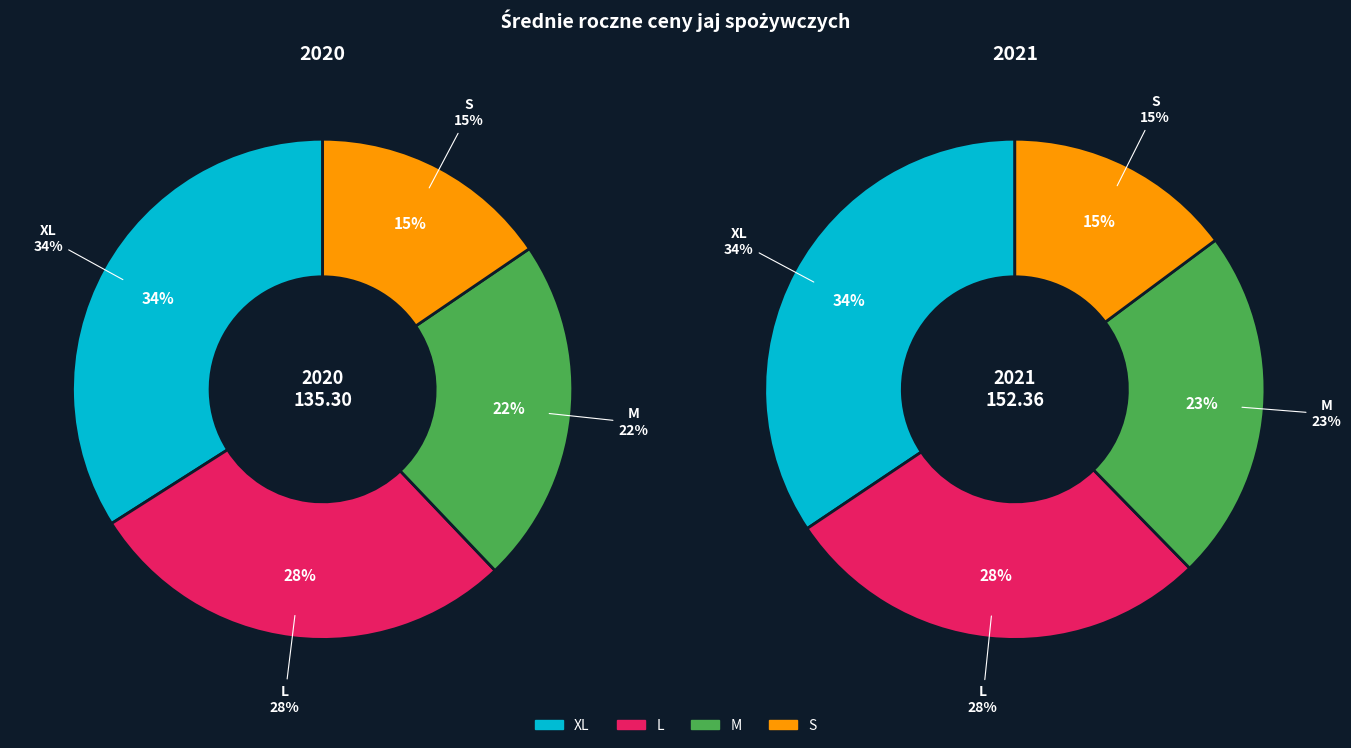

To the nearest percent, what is the average slice percentage?

25%